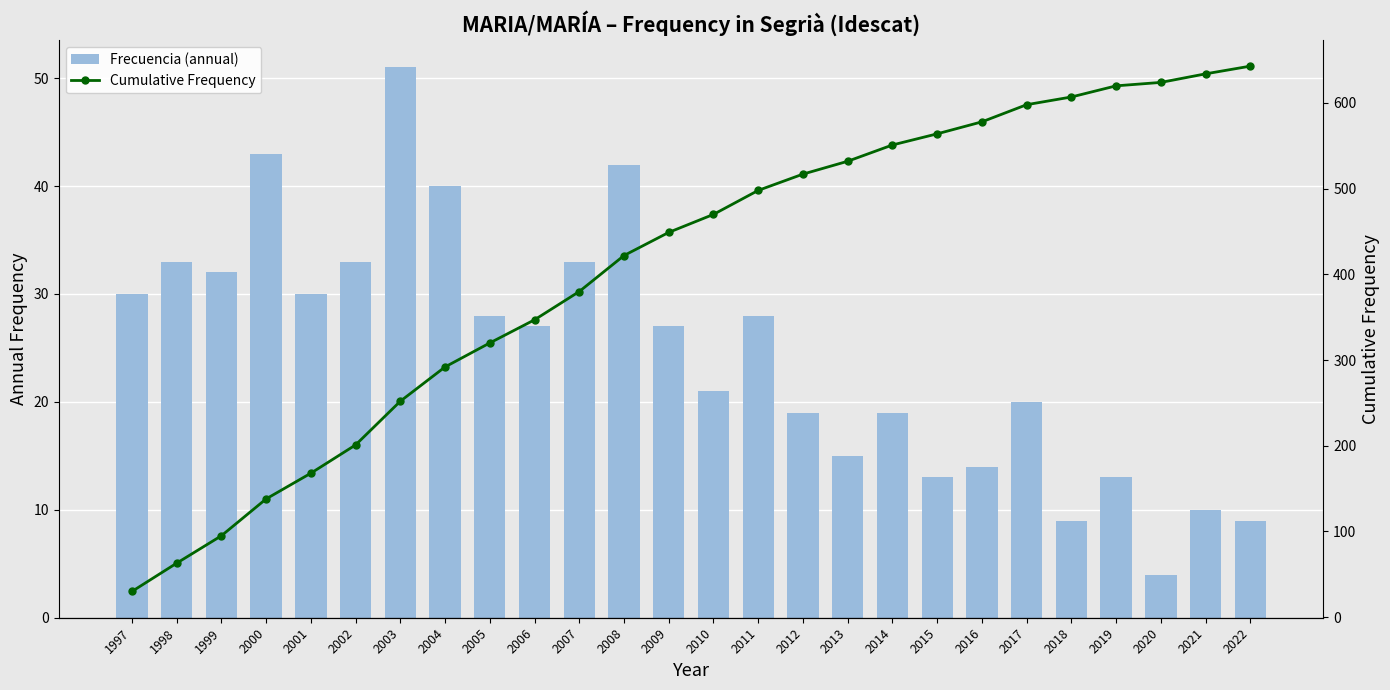

What is the difference between the highest and lowest values at 2014?

532